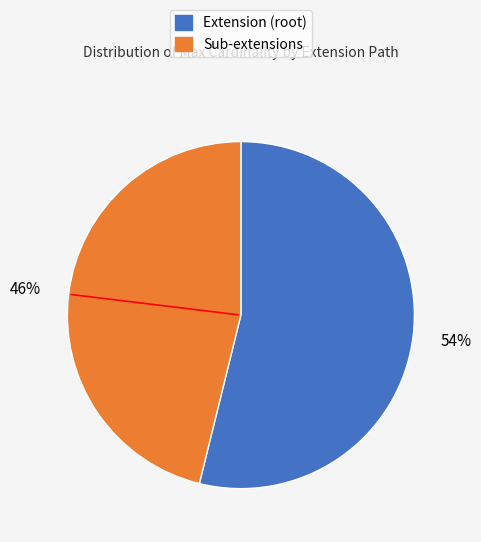

To the nearest percent, what is the average slice percentage?

50%